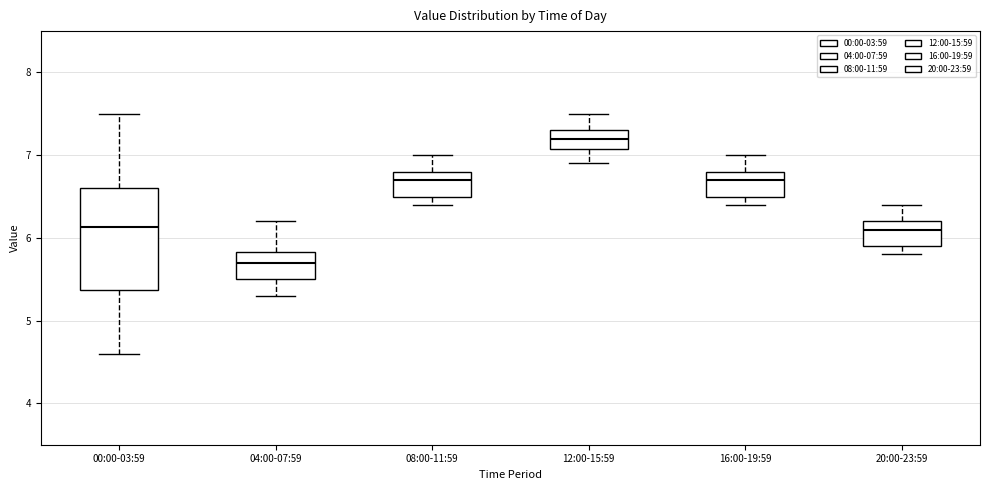

Reading left to right, read every box against the y-axis: the position of its median line, the range the box covers, and the ends of its whiskers. The values are not printed on the chart, so give them approximately, as read against the axis.

00:00-03:59: median 6.1, box 5.4 to 6.6, whiskers 4.6 to 7.5
04:00-07:59: median 5.7, box 5.5 to 5.8, whiskers 5.3 to 6.2
08:00-11:59: median 6.7, box 6.5 to 6.8, whiskers 6.4 to 7.0
12:00-15:59: median 7.2, box 7.1 to 7.3, whiskers 6.9 to 7.5
16:00-19:59: median 6.7, box 6.5 to 6.8, whiskers 6.4 to 7.0
20:00-23:59: median 6.1, box 5.9 to 6.2, whiskers 5.8 to 6.4